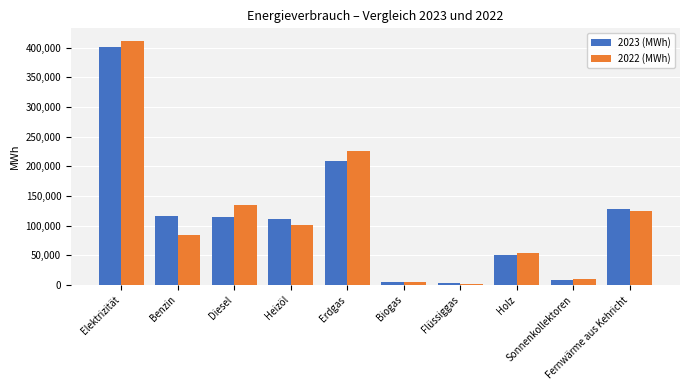

Is it true that 2022 (MWh) equals 64520.3 at Fernwärme aus Kehricht?

False